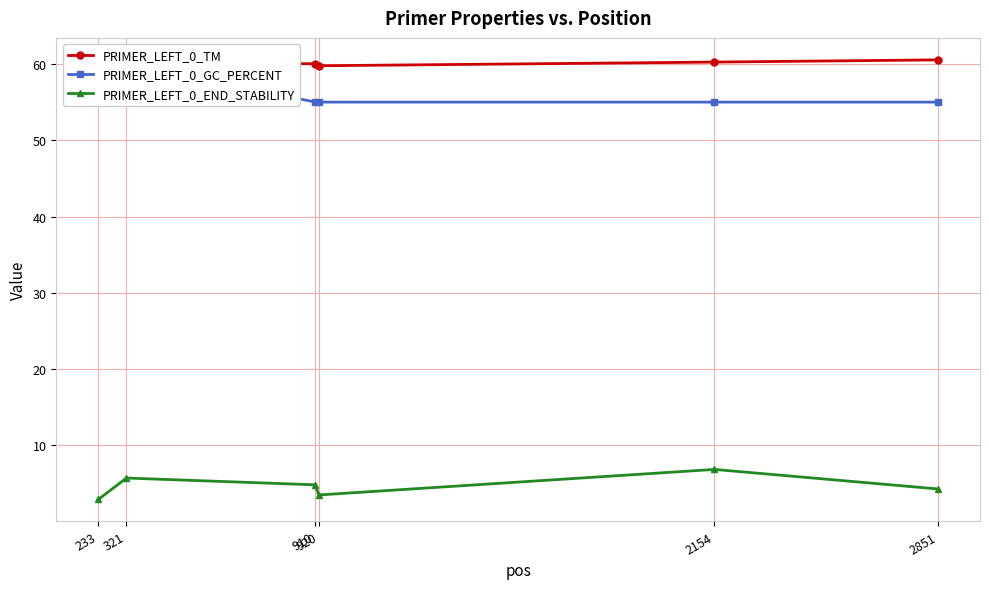

Between 233 and 910, which is larger?

910